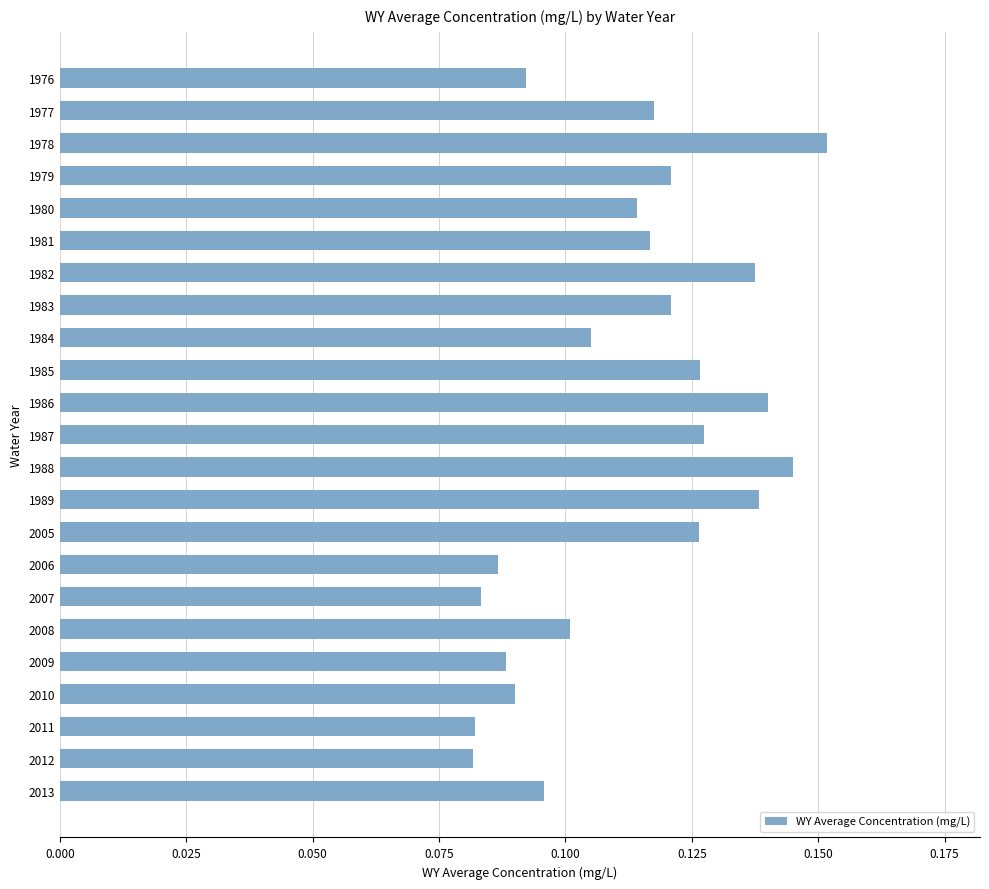

Which category has the highest value across all series?

1978